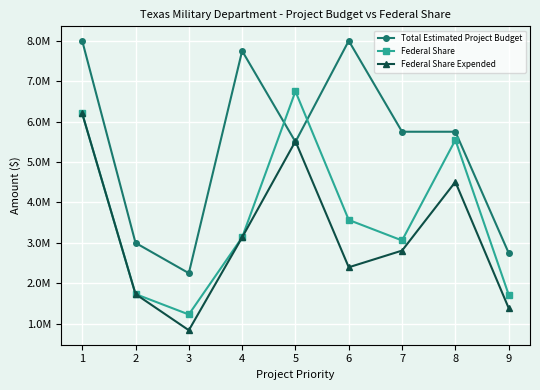

What is the value of the Federal Share point at the 4th from the left?

3136001.7